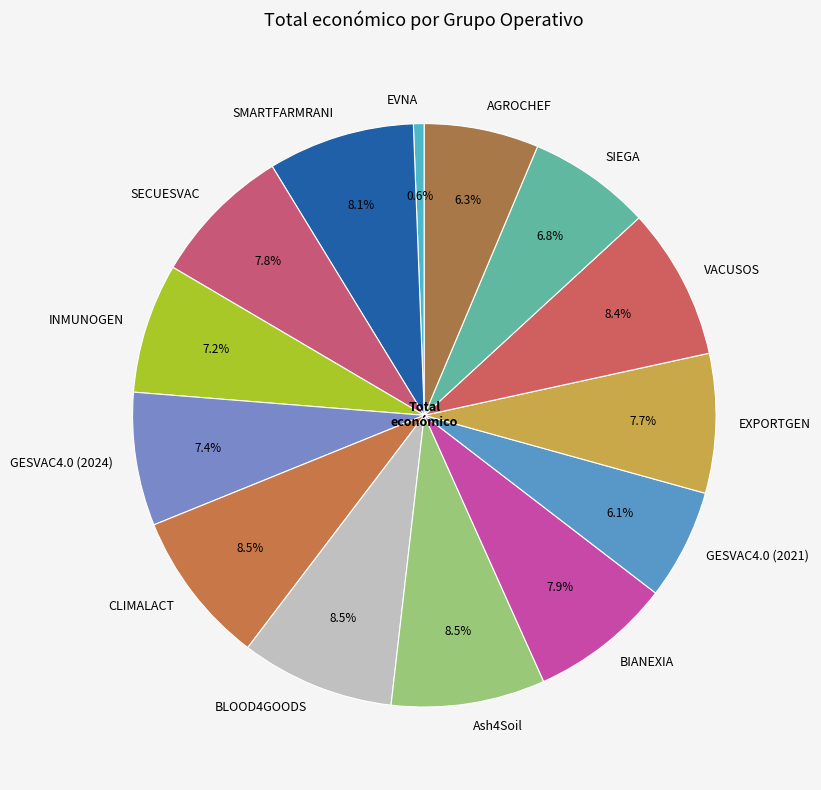

Which category has the smallest portion of the pie?

EVNA